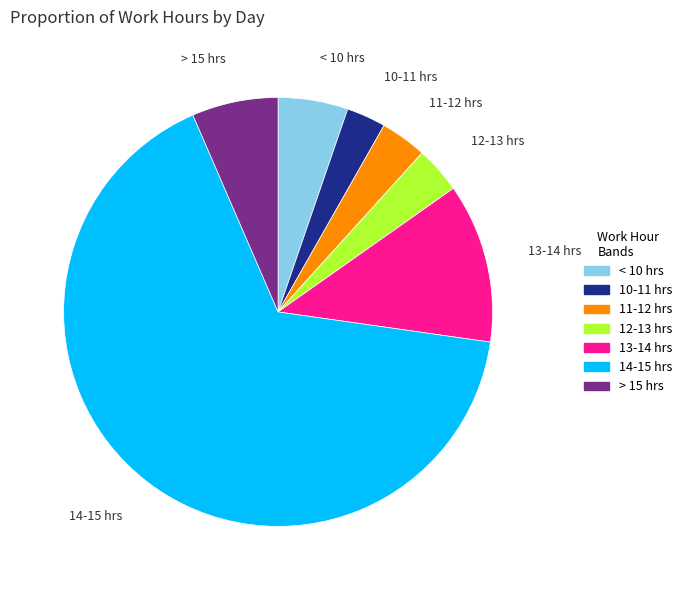

Which category has the biggest portion of the pie?

14-15 hrs